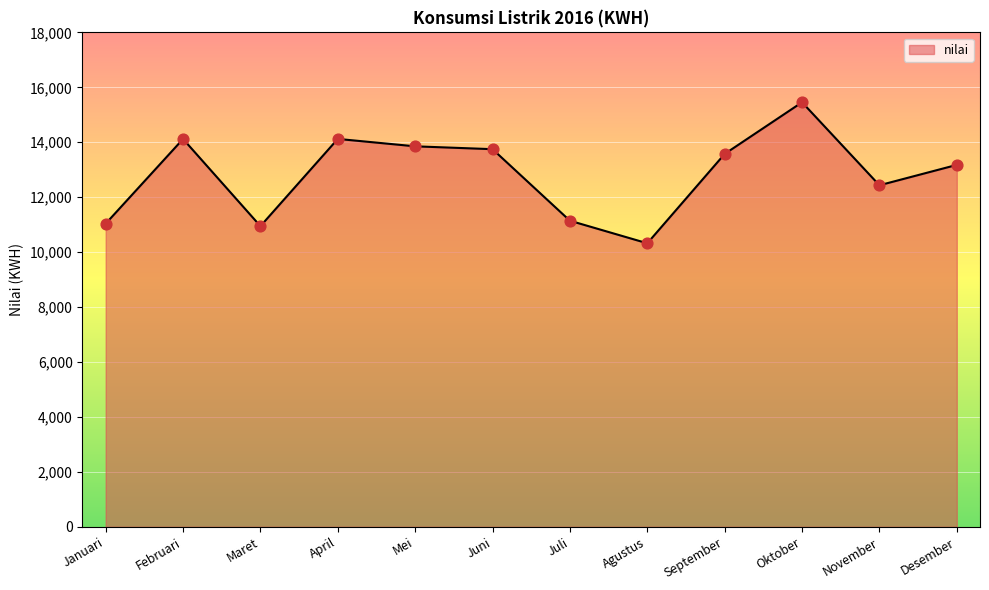

What is the change in value from Februari to Juli?

-2976